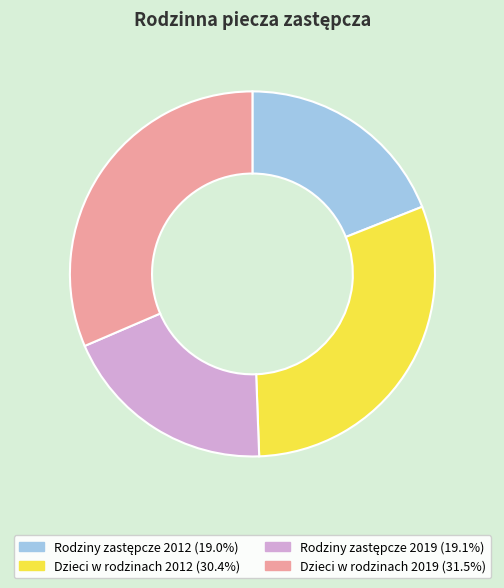

What is the largest slice in the pie chart?

Dzieci w rodzinach 2019